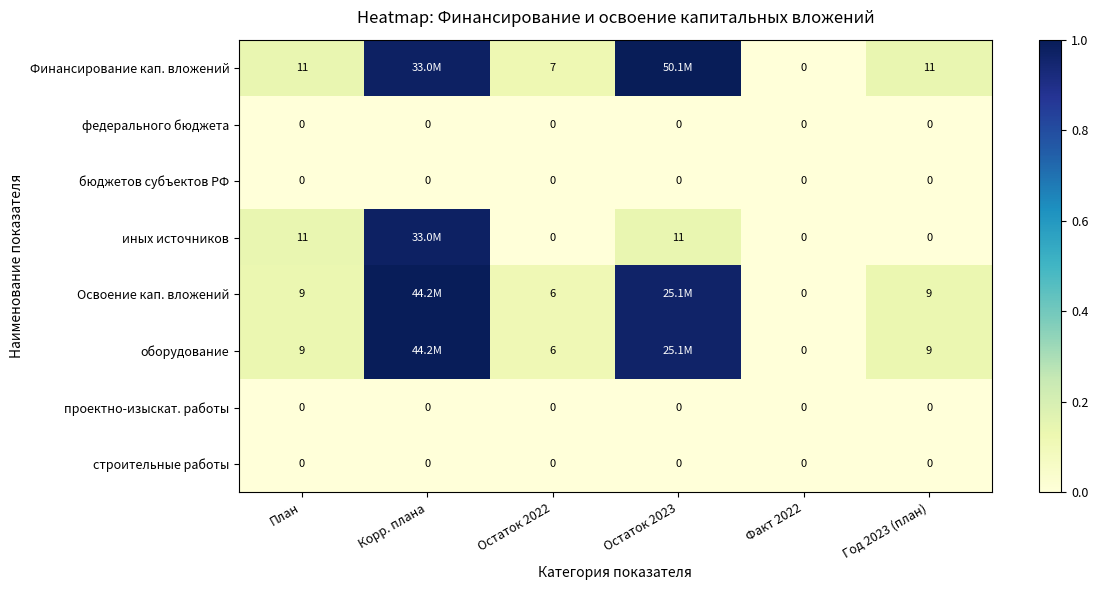

Count the number of data series in this chart.

8